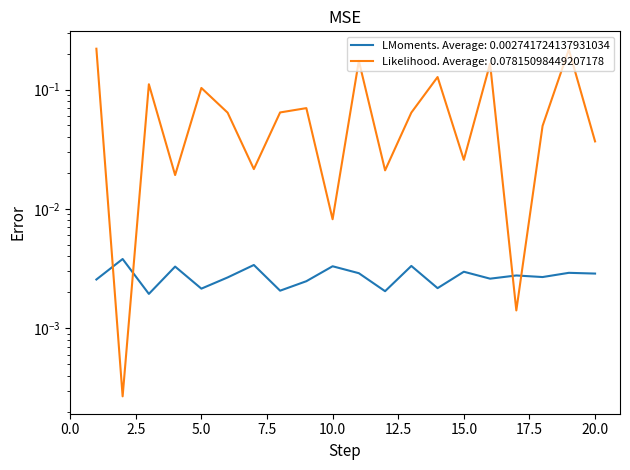

Between 7 and 5, which is larger?

7